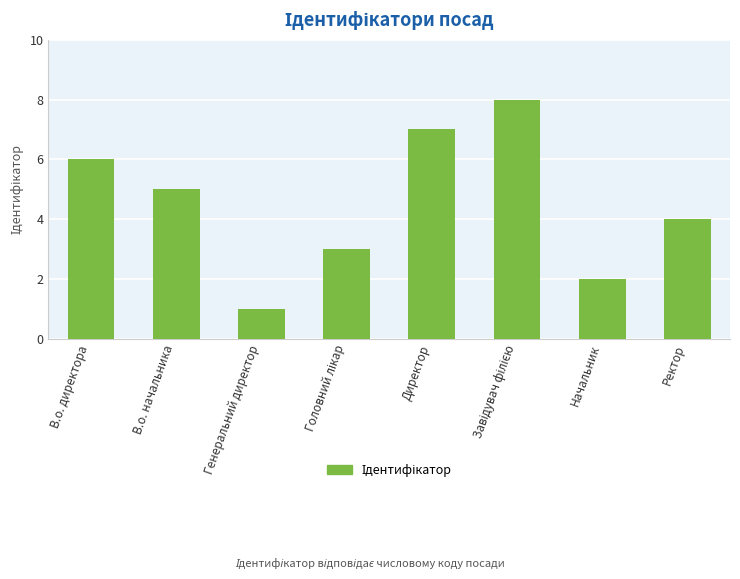

What is the label of the 6th bar from the right?

Генеральний директор